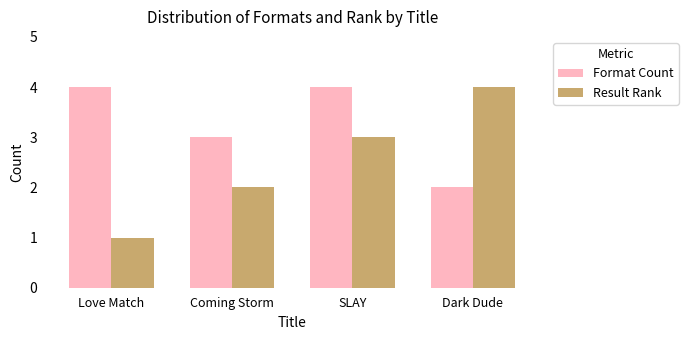

Rank the categories by Result Rank value from highest to lowest.

Dark Dude, SLAY, Coming Storm, Love Match